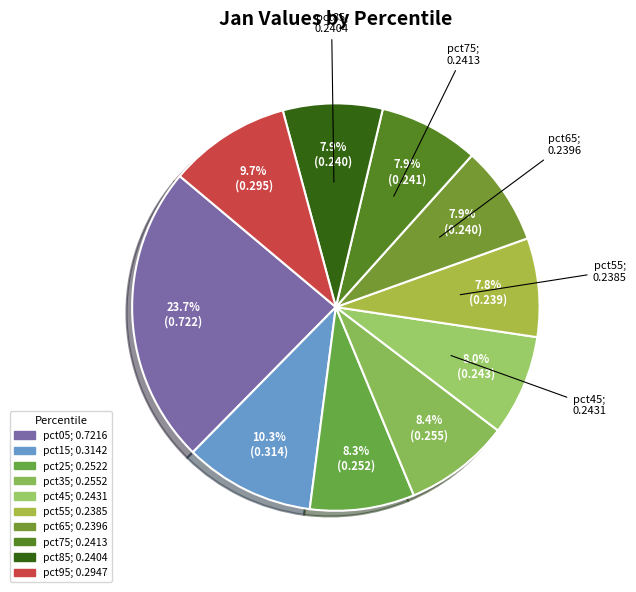

To the nearest percent, what percentage of the pie is pct15?

10%